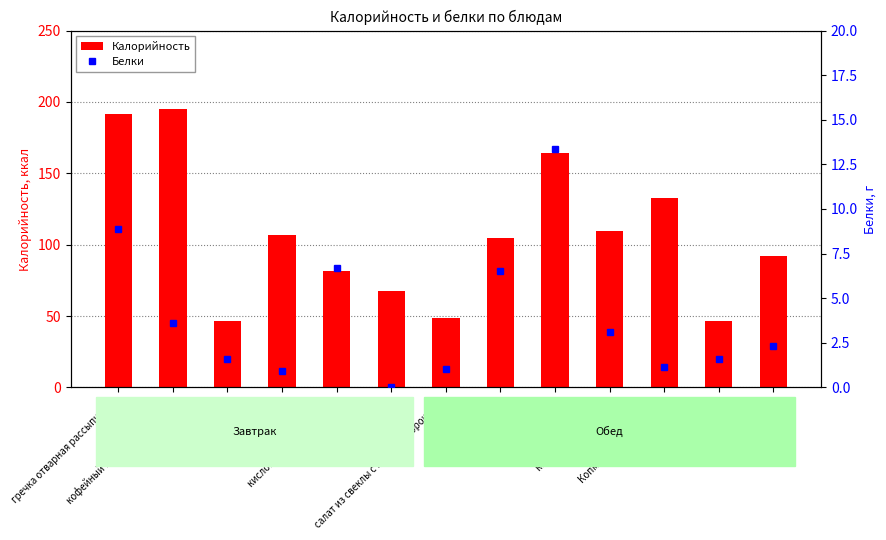

What is the greatest value displayed?

195.2